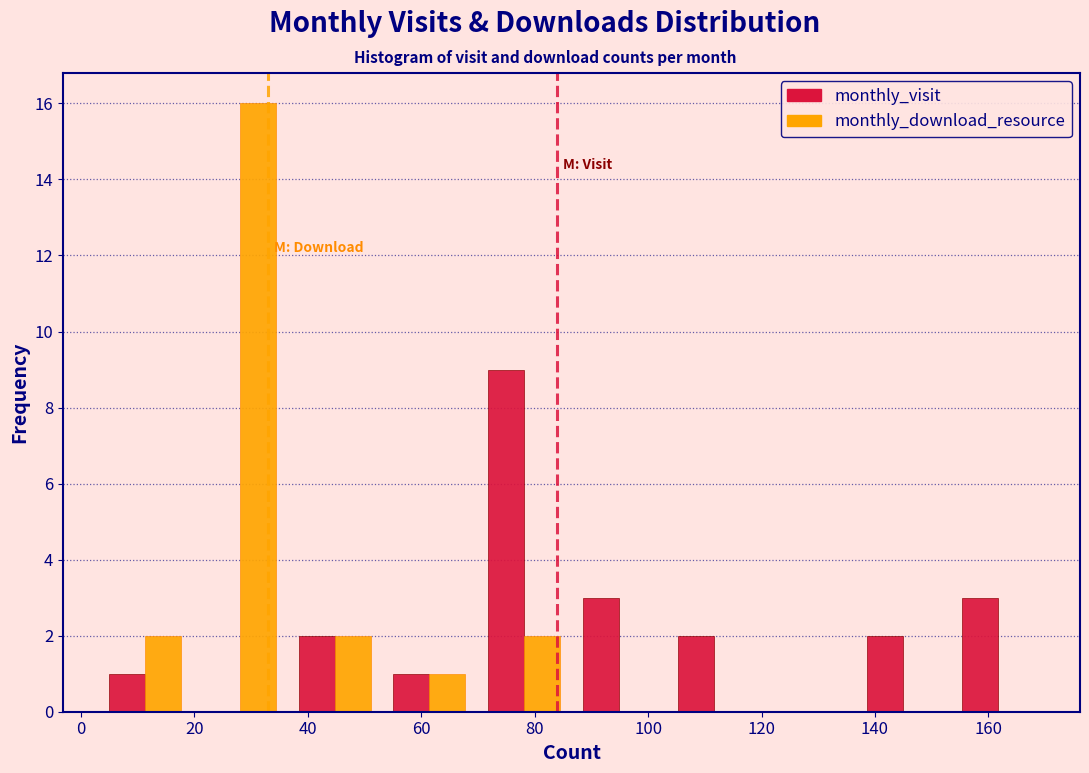

Reading left to right, list every range on the x-axis with the height of the bar of each series over it. Neither the bar edges nor the heights are printed on the chart, so give them approximately, as read against the axes.

4 to 20: monthly_visit=1	monthly_download_resource=2
20 to 36: monthly_visit=0	monthly_download_resource=16
36 to 54: monthly_visit=2	monthly_download_resource=2
54 to 70: monthly_visit=1	monthly_download_resource=1
70 to 86: monthly_visit=9	monthly_download_resource=2
86 to 104: monthly_visit=3	monthly_download_resource=0
104 to 120: monthly_visit=2	monthly_download_resource=0
120 to 136: monthly_visit=0	monthly_download_resource=0
136 to 154: monthly_visit=2	monthly_download_resource=0
154 to 170: monthly_visit=3	monthly_download_resource=0